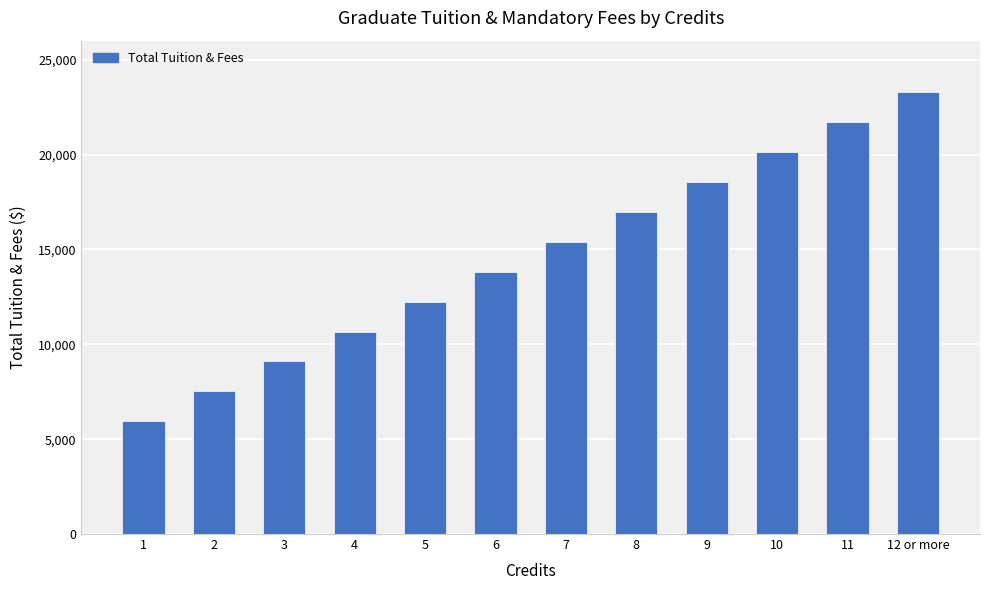

What is the sum of all values?

175450.4